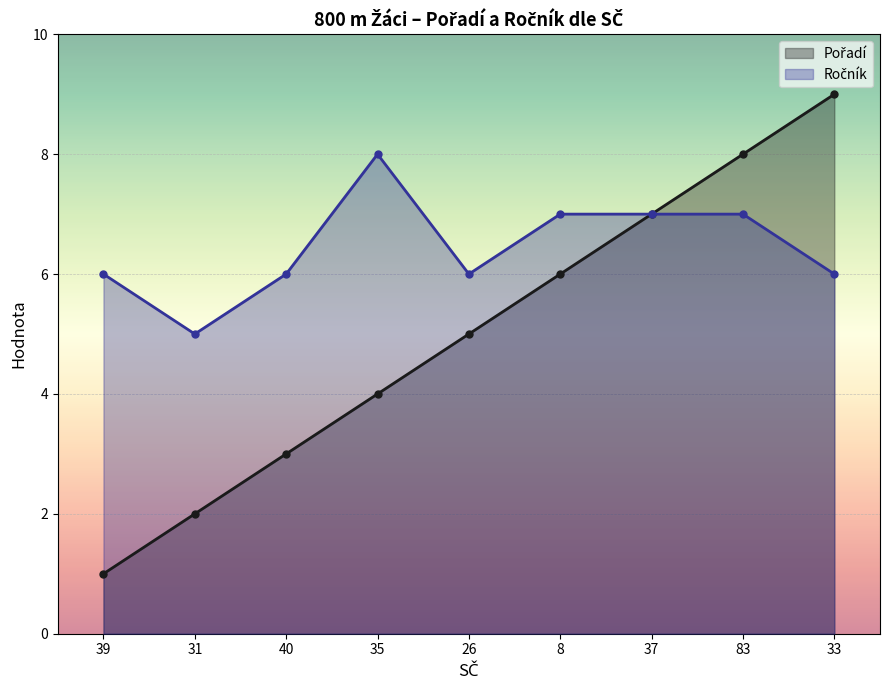

What is the difference between the highest and lowest values at 26?

1